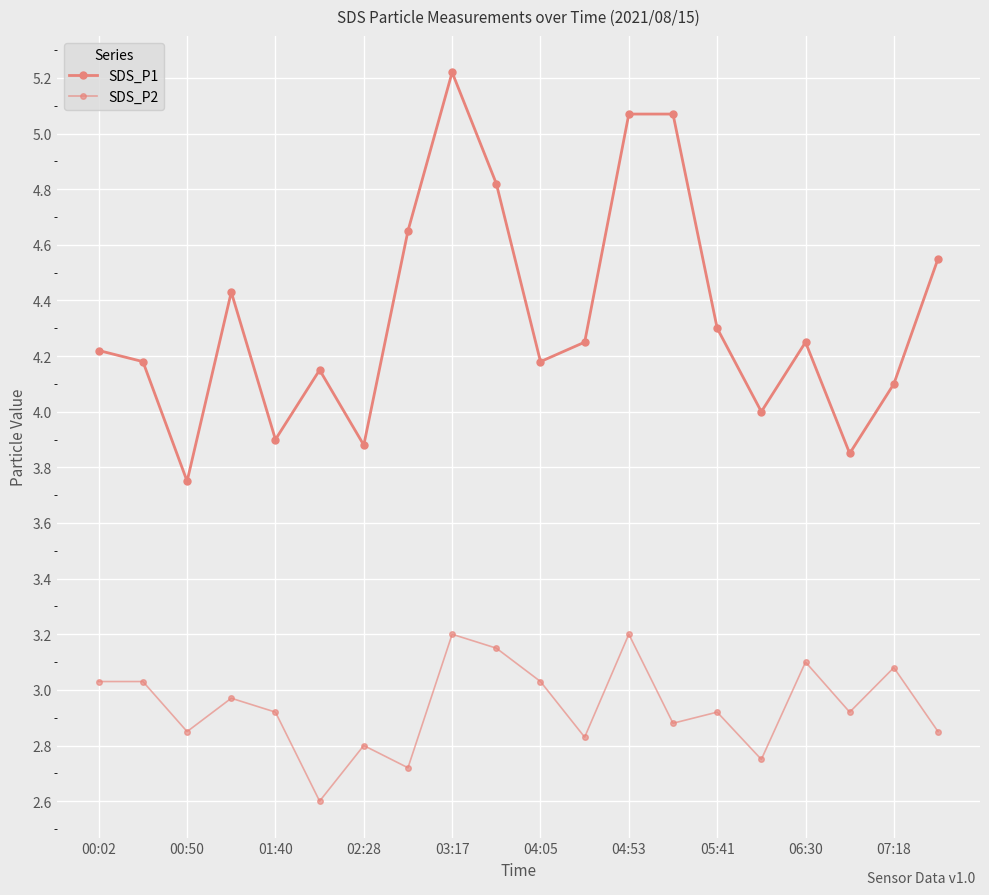

List the series in order of their overall mean, lowest first.

SDS_P2, SDS_P1